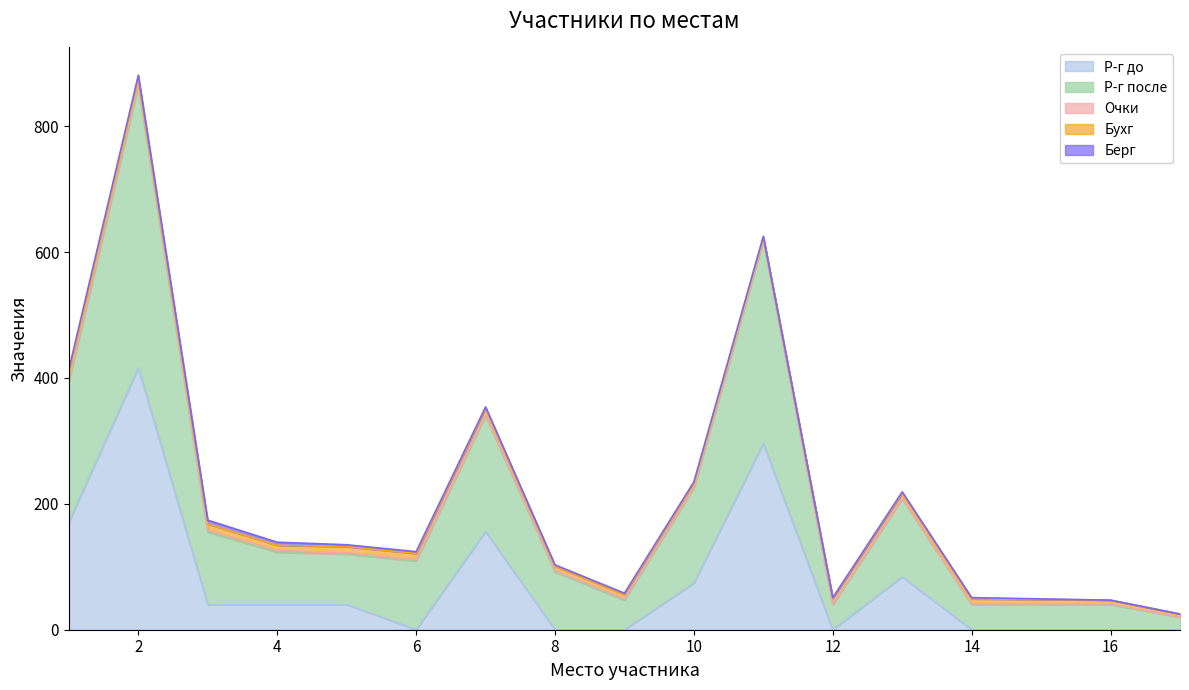

True or false: Очки and Р-г после intersect in this chart.

False